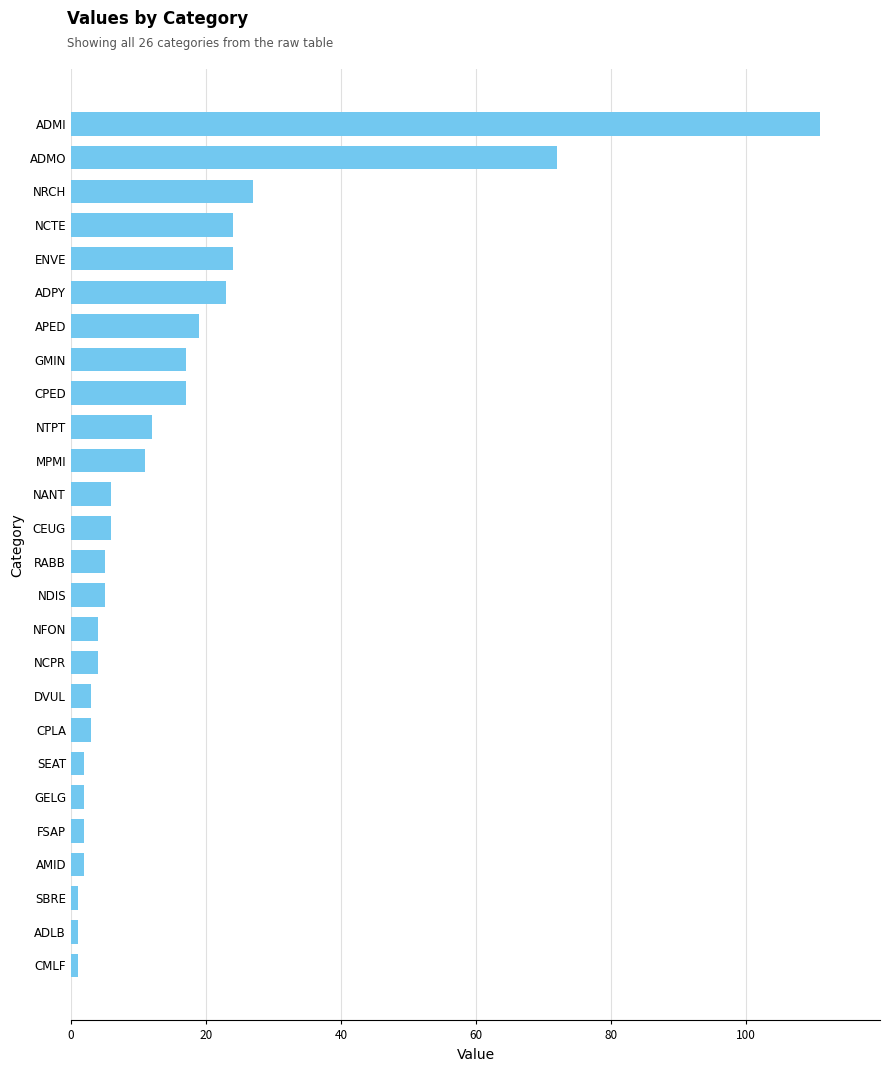

How many values are below 6?

13